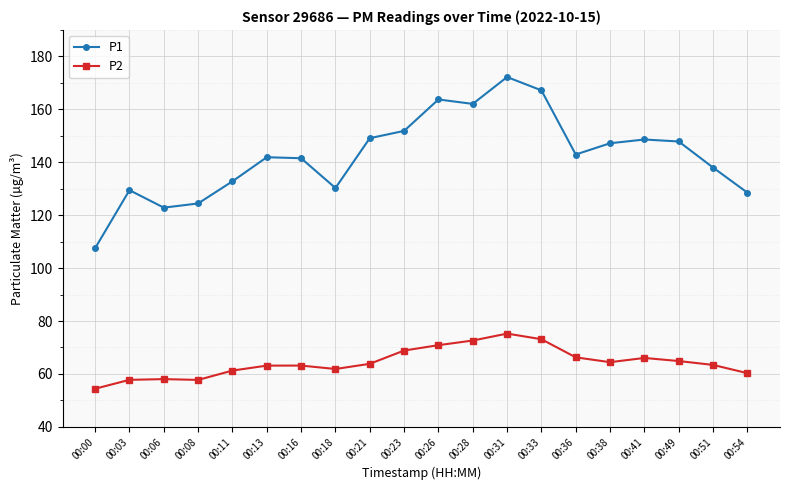

Rank the series at 00:08 from highest to lowest value.

P1, P2